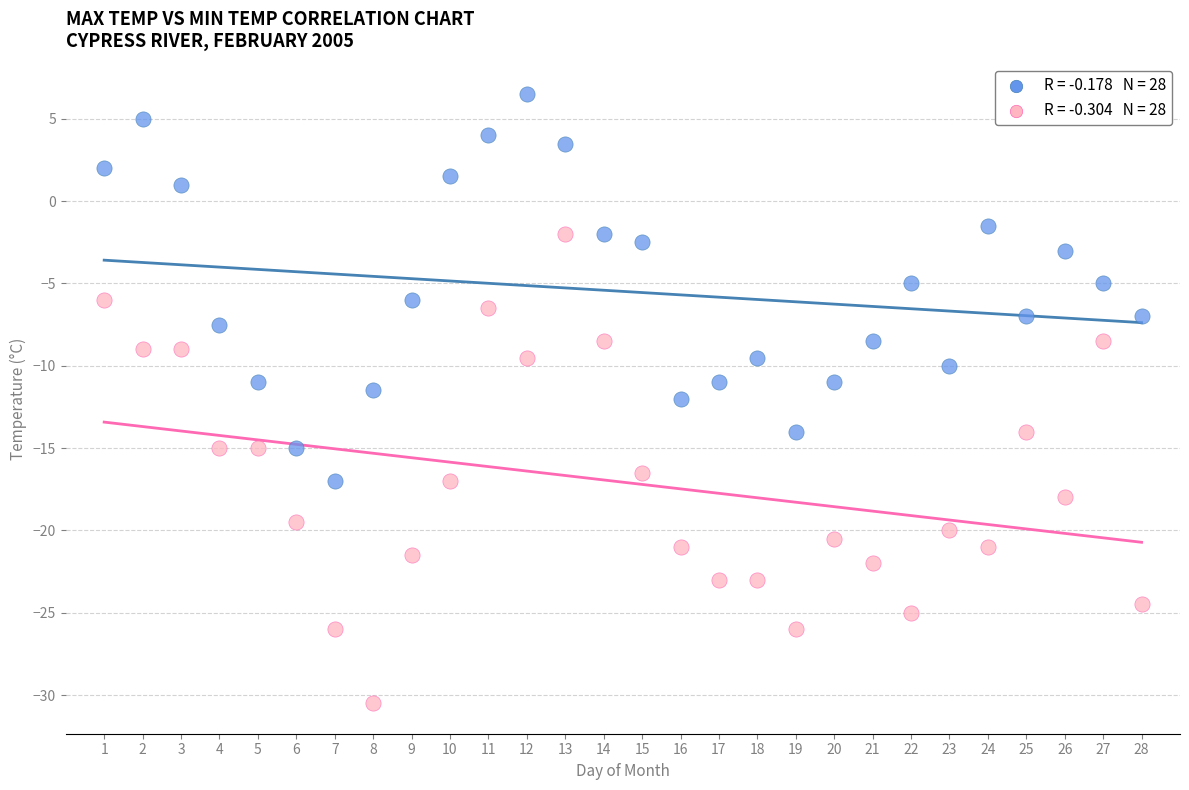

Across all data points, what is the range of Y values (max minus min)?

37.0